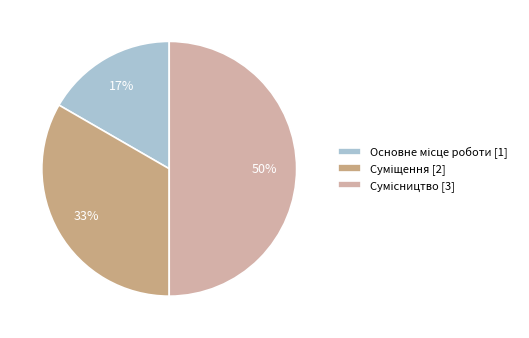

To the nearest percent, what is the difference between the largest and smallest slice percentages?

33%